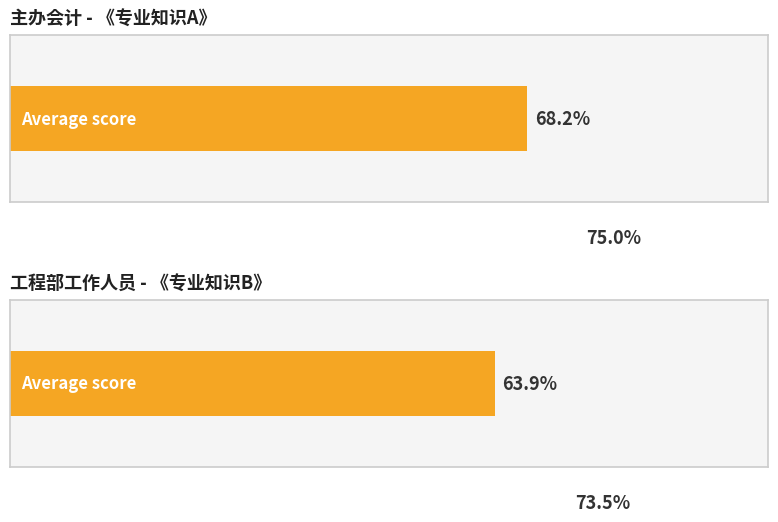

At 8, list the series in order from smallest to largest.

avg_score, max_score